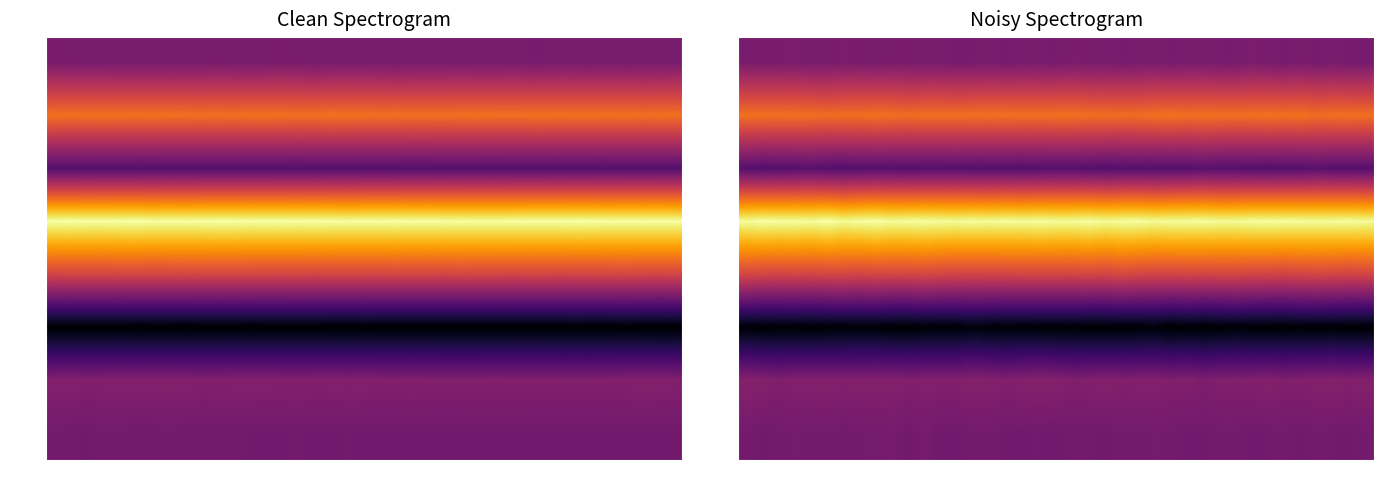

How many data points does each series have?

39